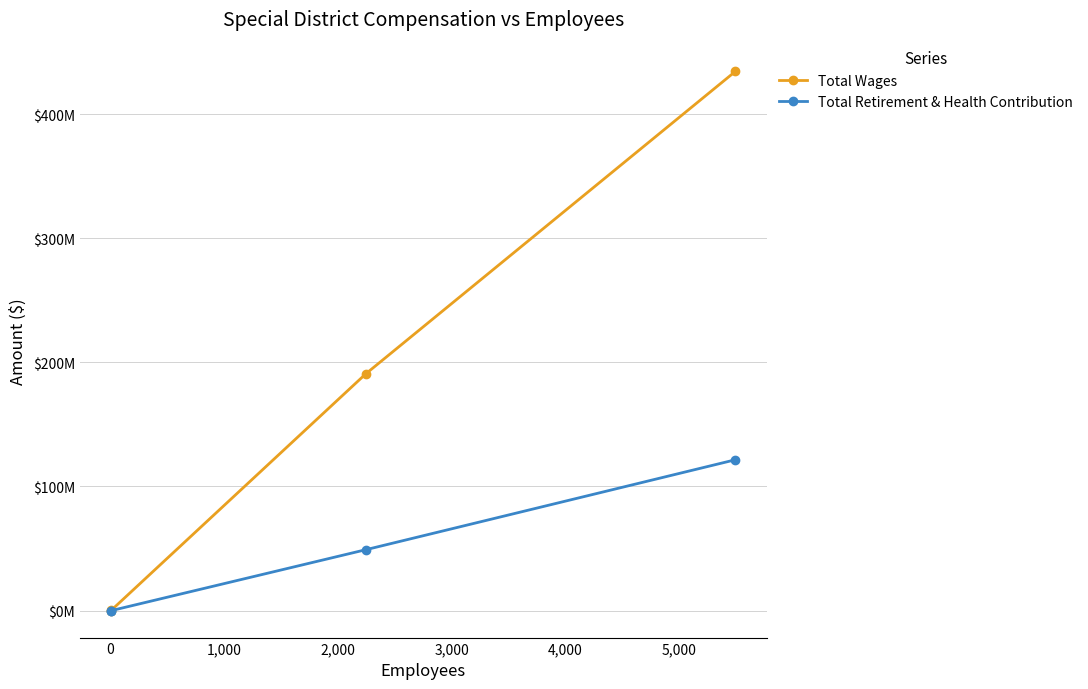

True or false: Total Retirement & Health Contribution and Total Wages intersect in this chart.

False